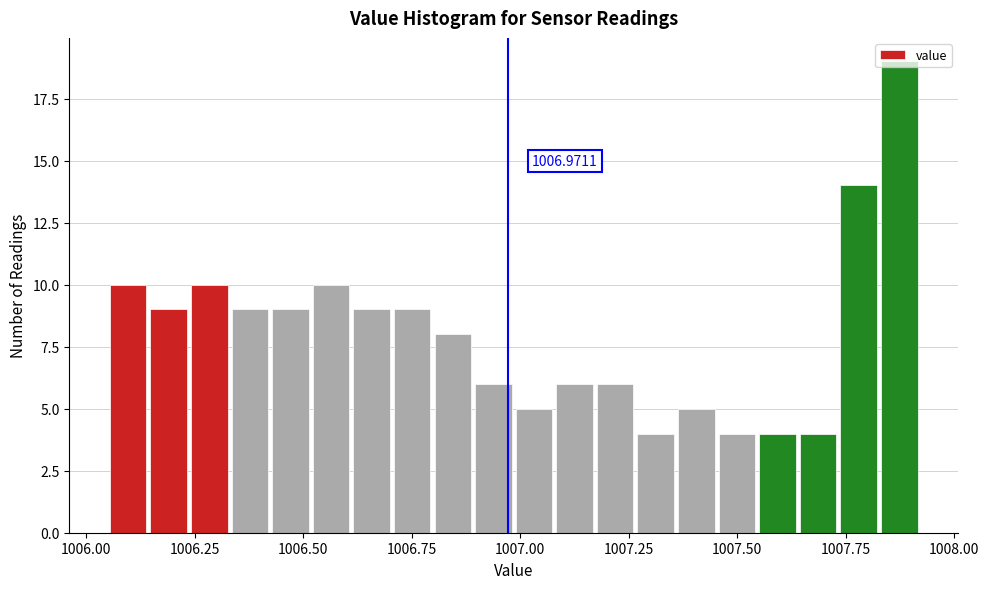

Read against the x-axis, roughly where is the centre of the tallest bar?

1007.85